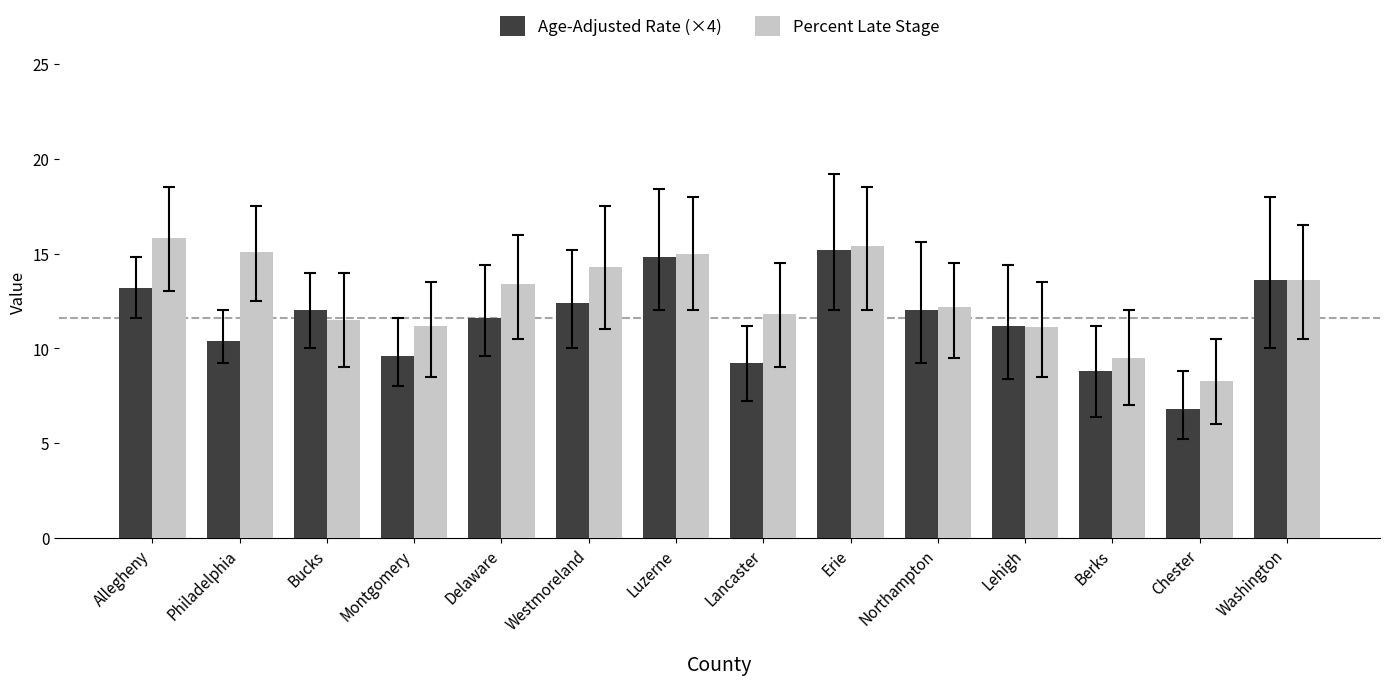

What is the sum of all Age-Adjusted Rate (×4) values?

160.8